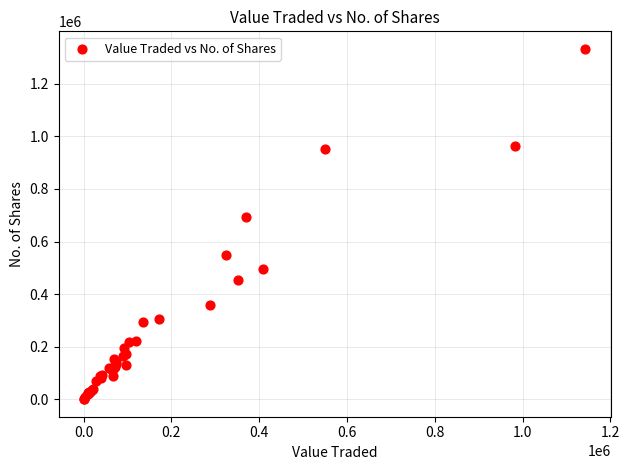

What Y value in the scatter plot is closest to 666734?

692597